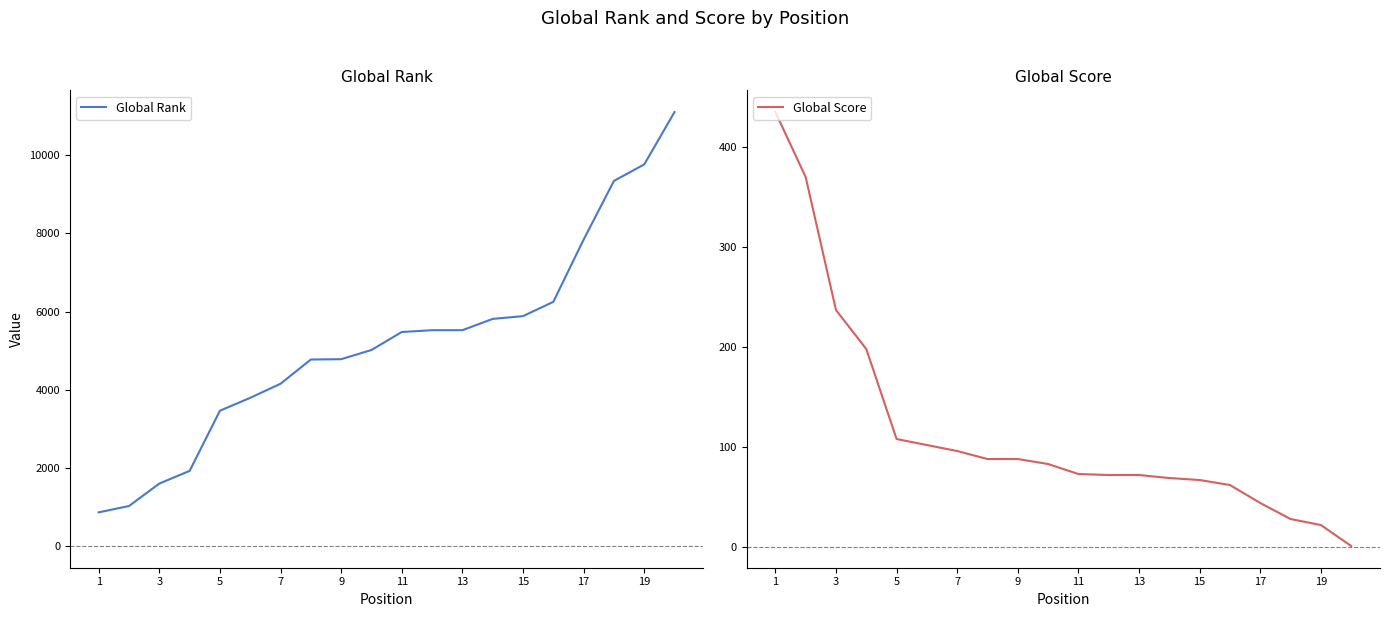

How many values in the Global Rank series are below 5476?

10